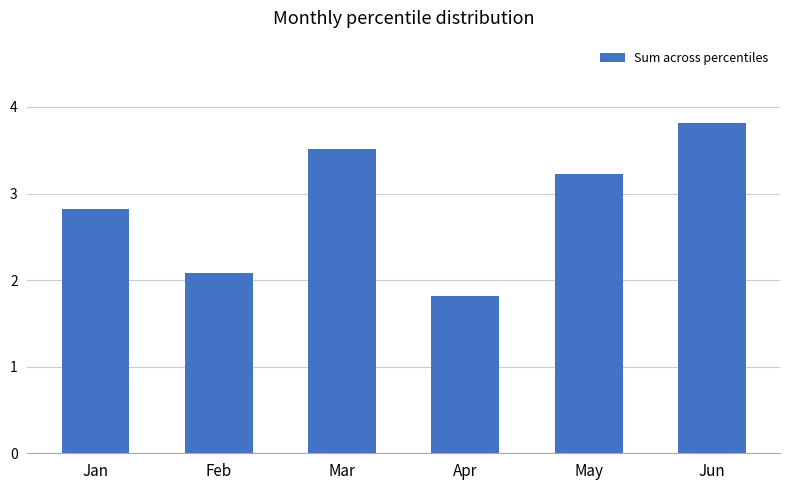

Is it true that the value at May is 0.7?

False